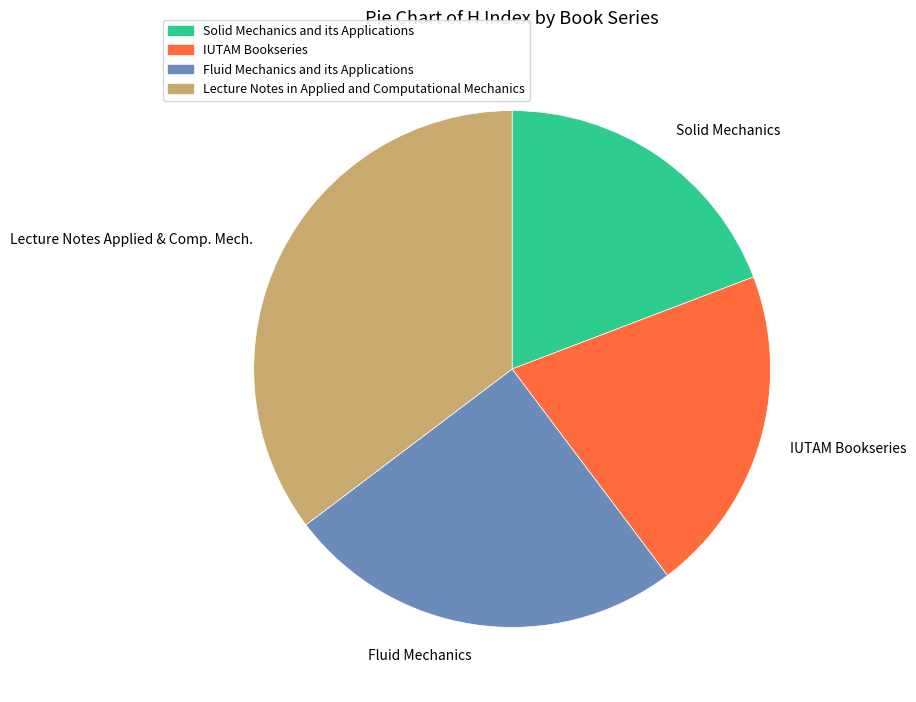

Does Solid Mechanics and its Applications account for over 50% of the chart?

No